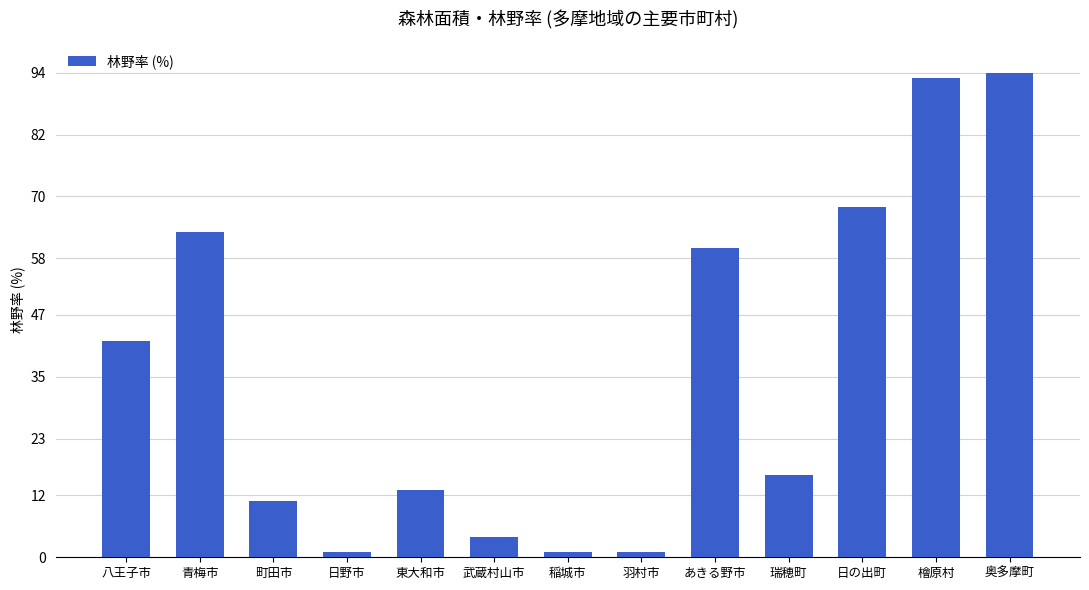

Count the number of data series in this chart.

1